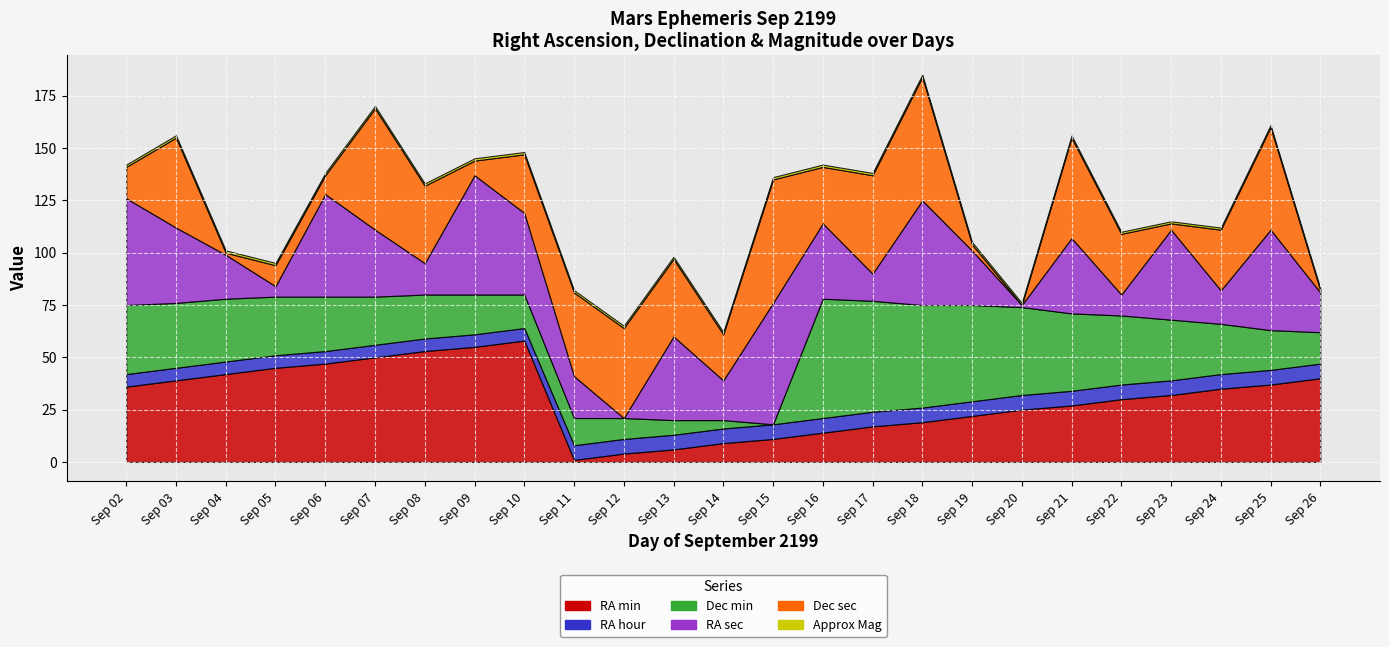

How many data points in Approx Mag are above 1?

18